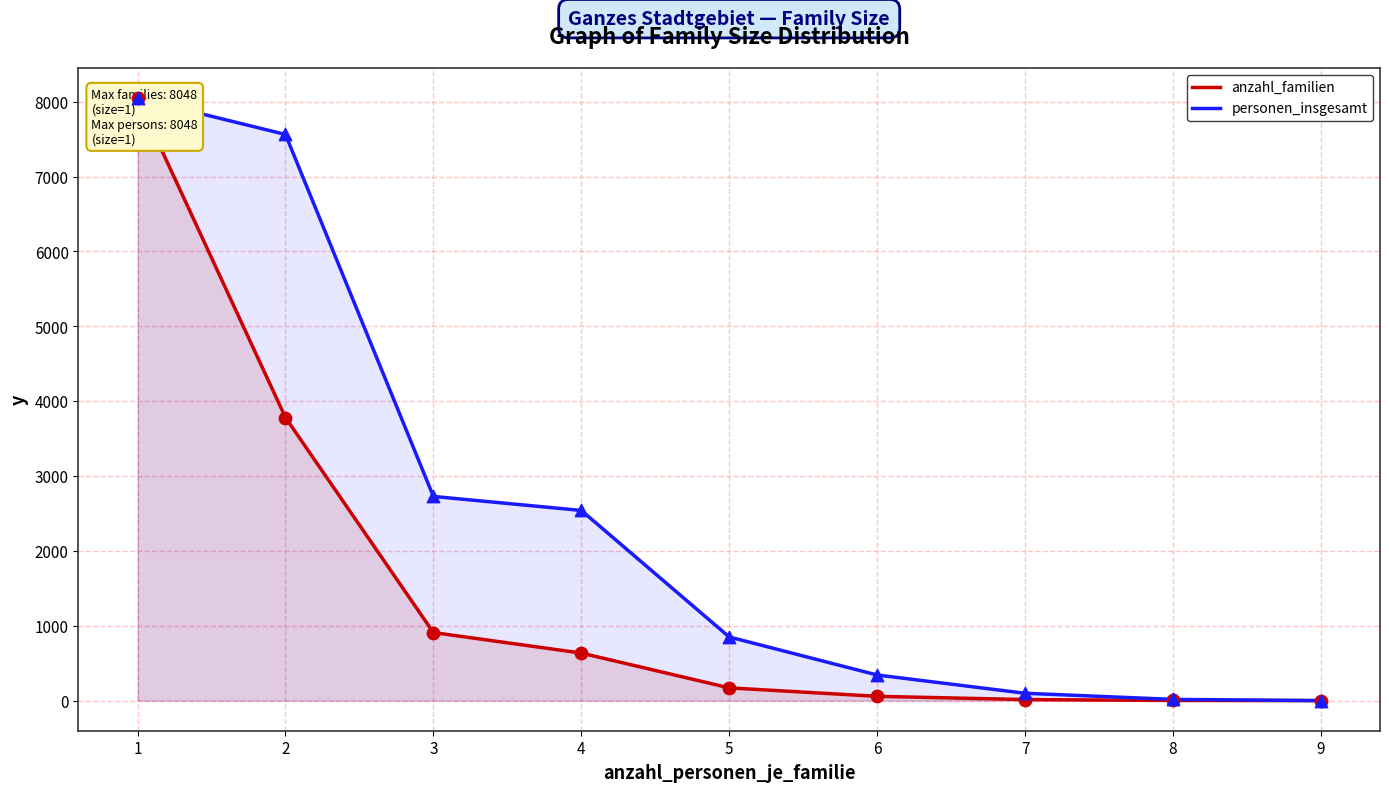

Which series has the largest total across all categories?

personen_insgesamt